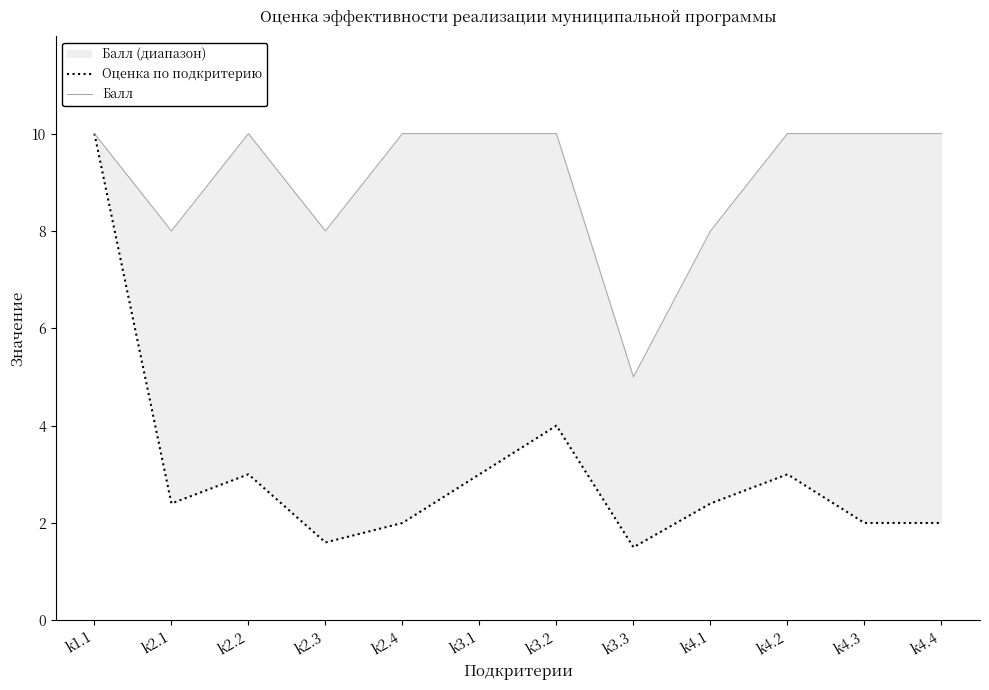

What value does the Балл series have at k2.2?

10.0